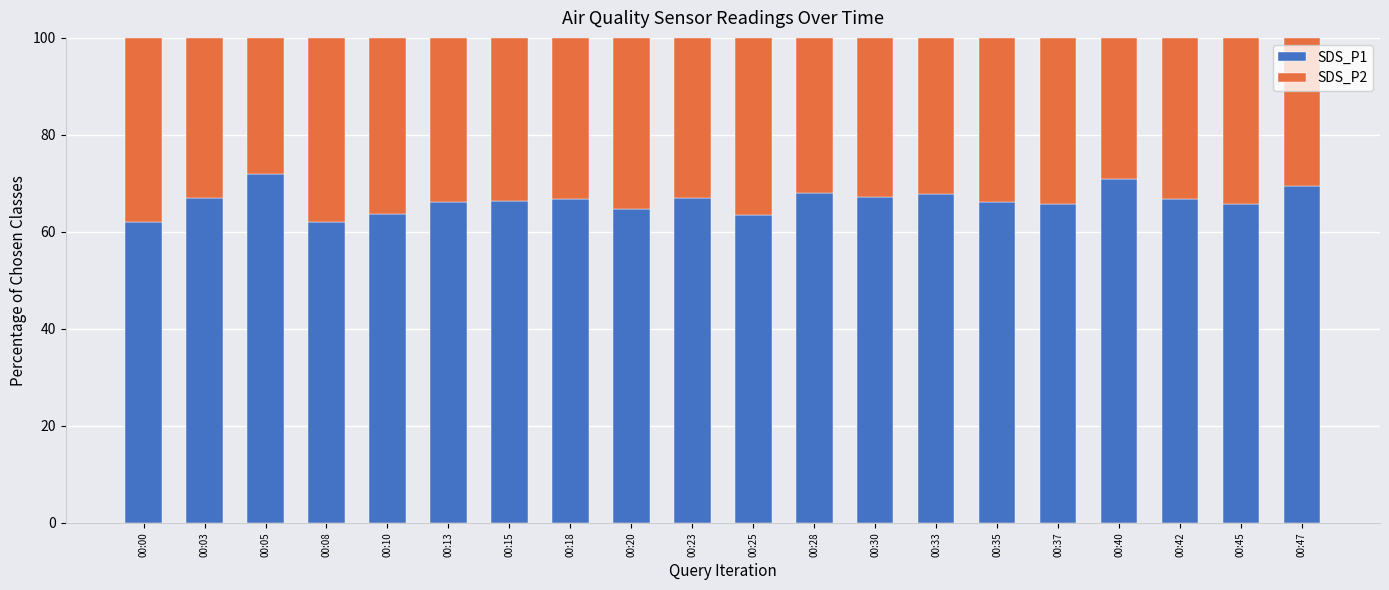

What is the sum of all SDS_P1 values?

1329.1